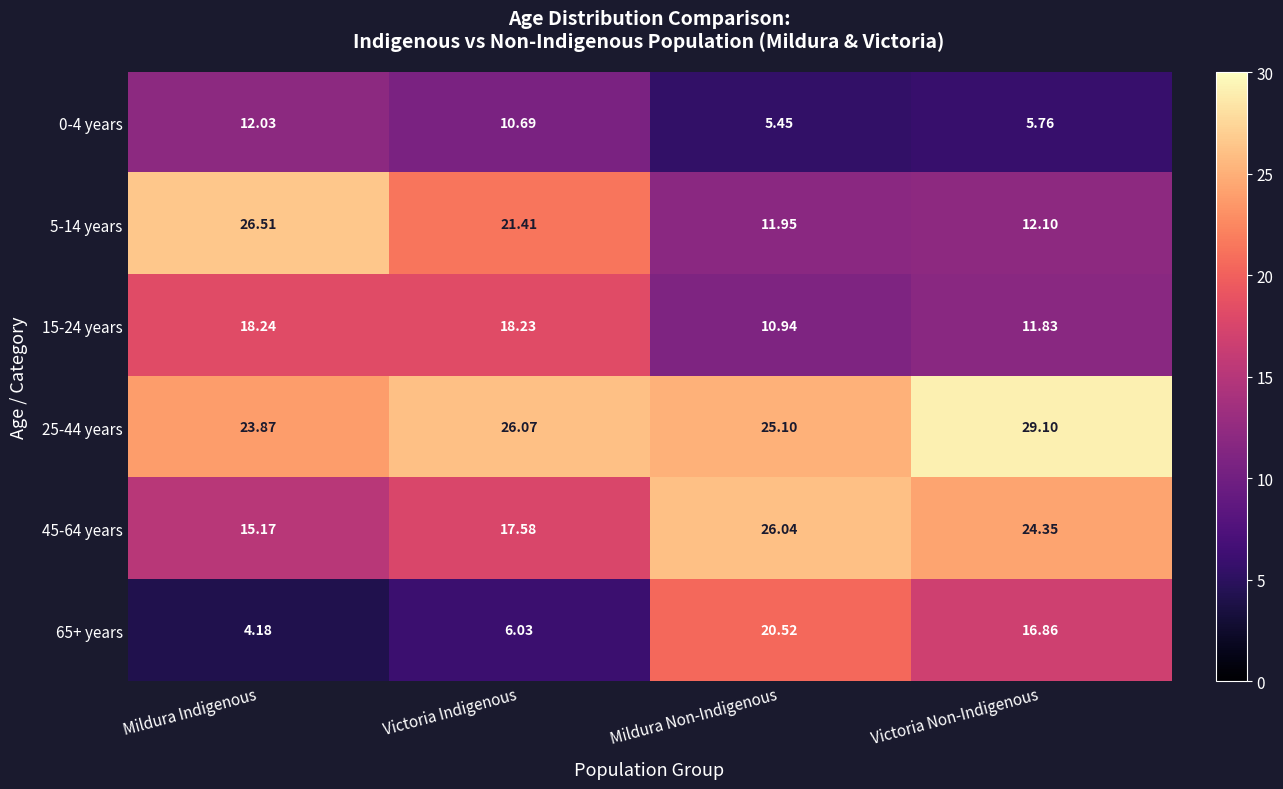

Which label corresponds to the largest value in the chart?

Victoria Non-Indigenous